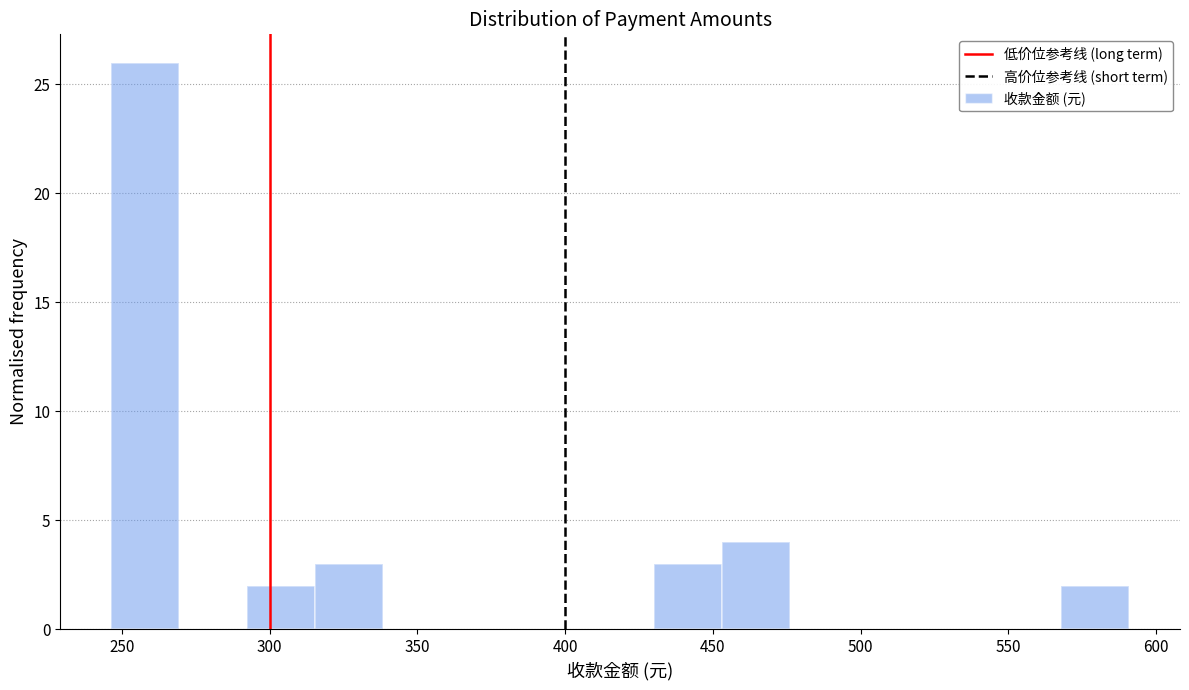

Reading left to right, list every bar in this chart as the range it spans on the x-axis followed by its height. Neither the bar edges nor the heights are printed on the chart, so give them approximately, as read against the axes.

245 to 270: 26
270 to 290: 0
290 to 315: 2
315 to 340: 3
340 to 360: 0
360 to 385: 0
385 to 405: 0
405 to 430: 0
430 to 455: 3
455 to 475: 4
475 to 500: 0
500 to 520: 0
520 to 545: 0
545 to 570: 0
570 to 590: 2